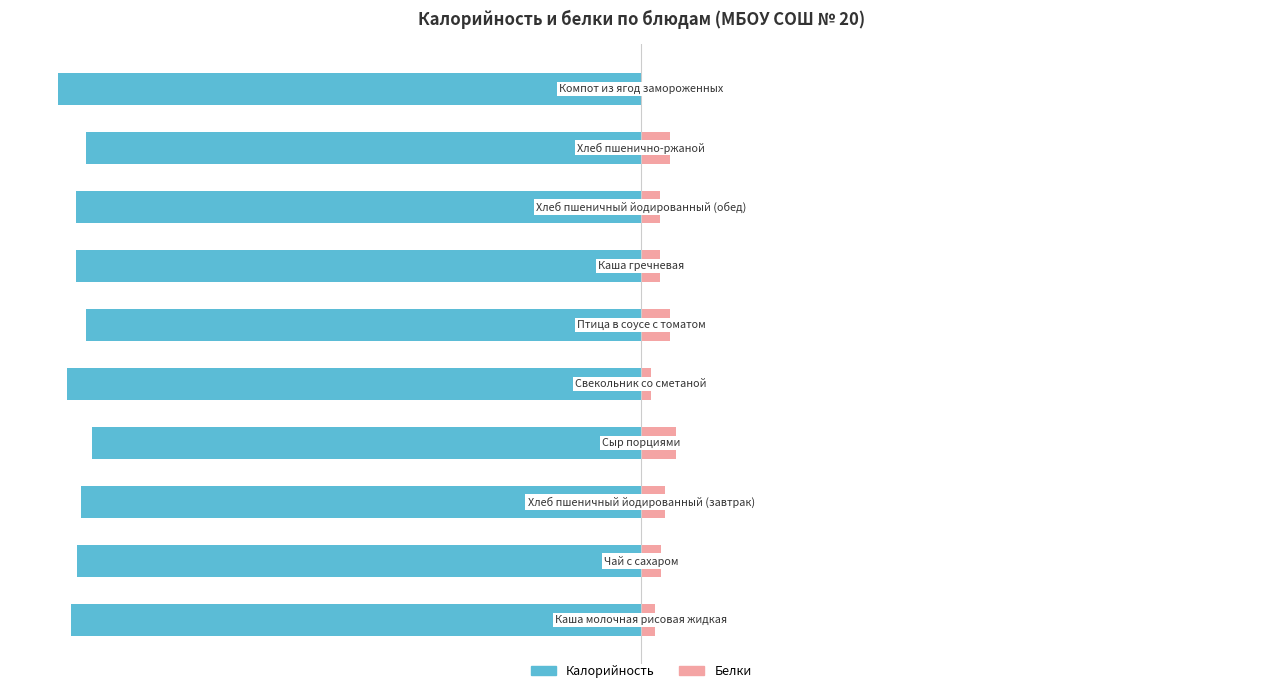

At 1, list the series in order from largest to smallest.

Белки, Калорийность